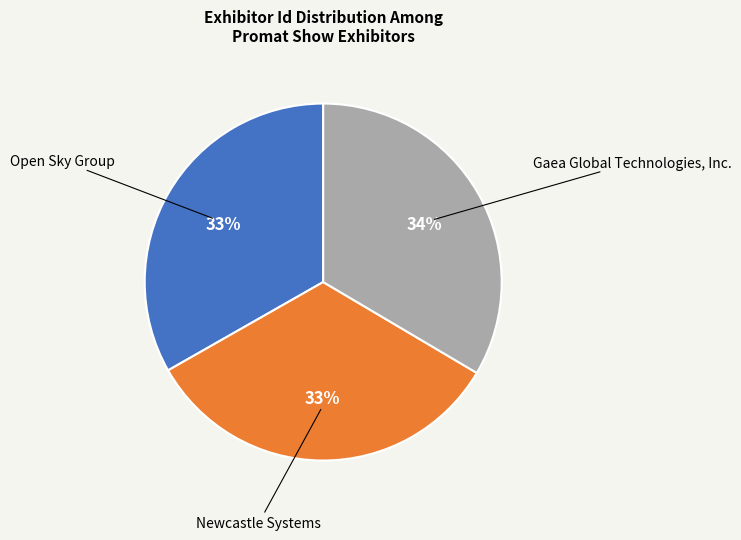

To the nearest percent, what is the average slice percentage?

33%